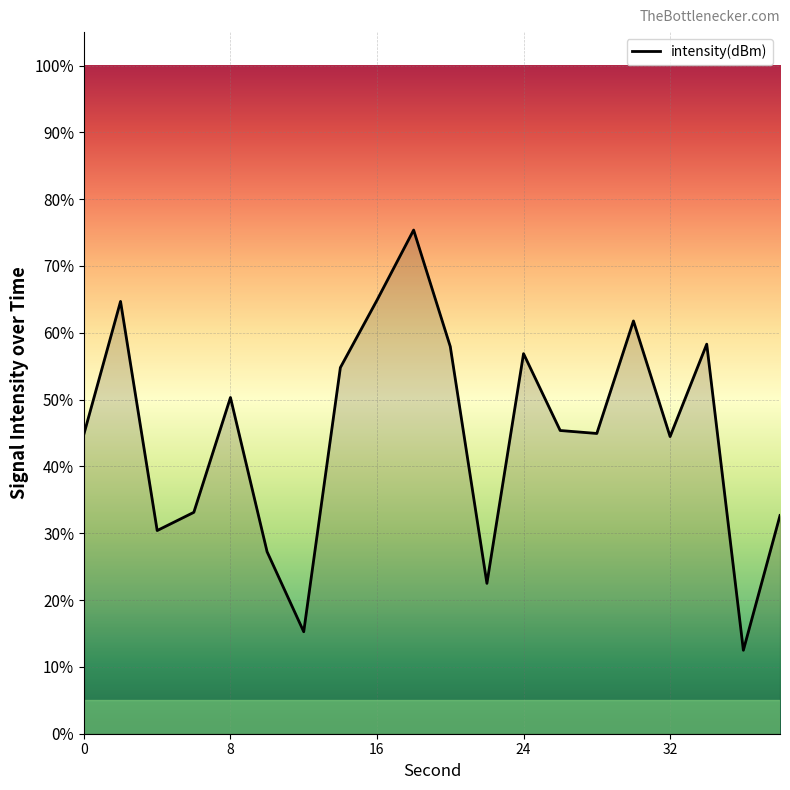

What is the difference between the maximum and minimum values?

62.9